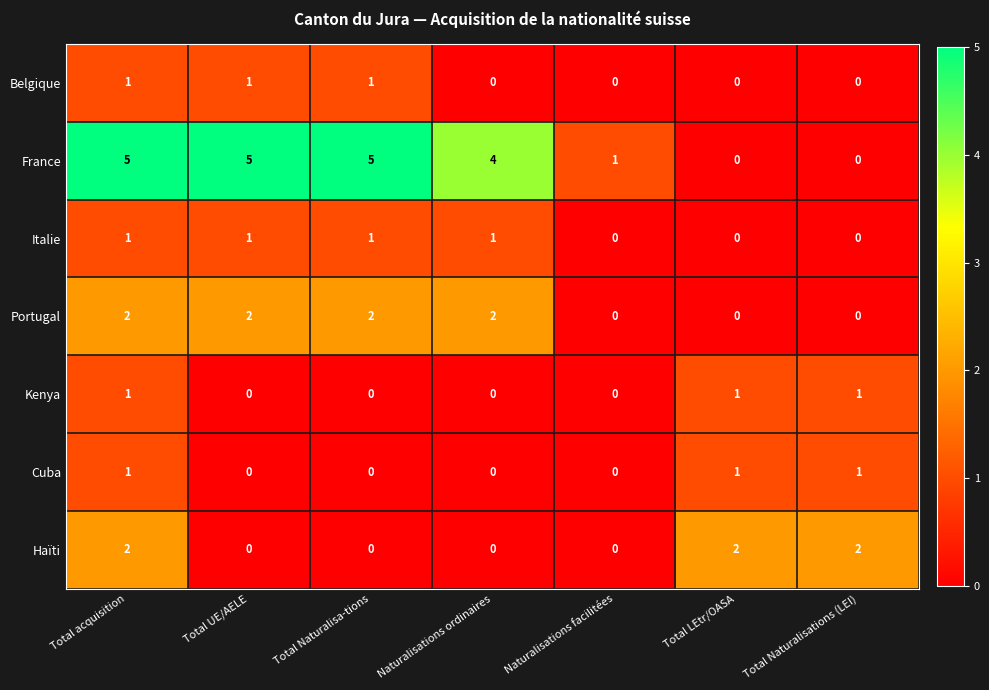

Which series has the largest total across all categories?

France